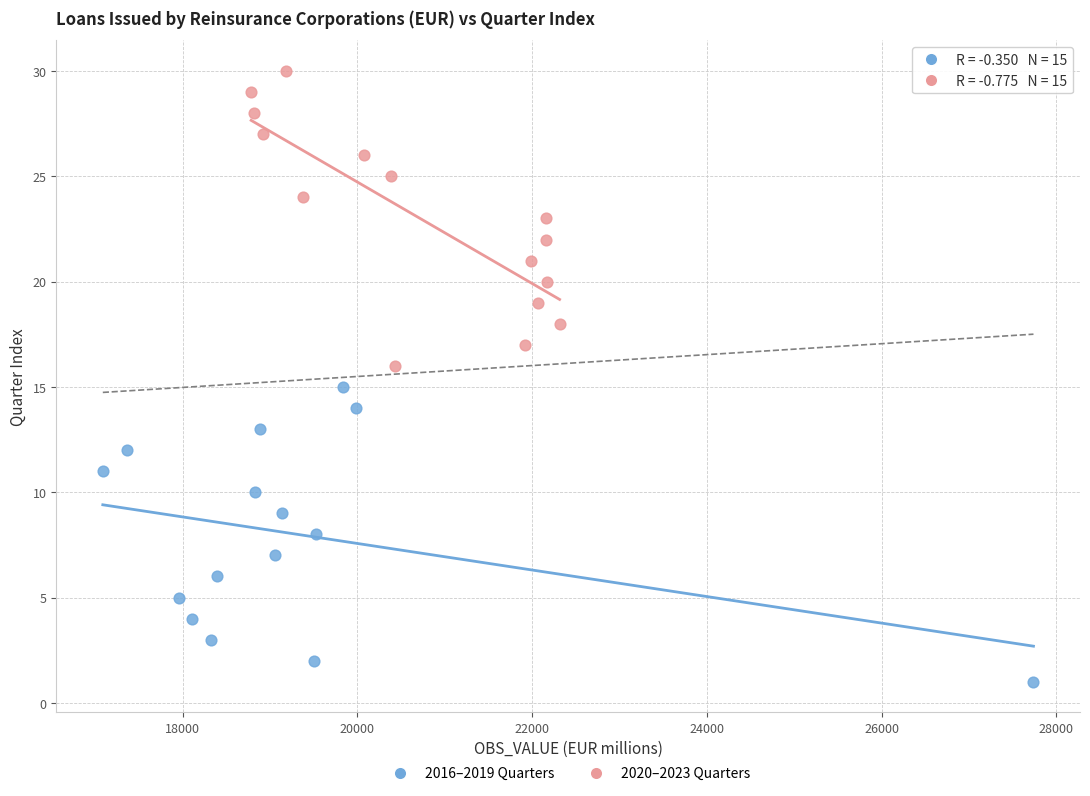

Which series reaches the minimum Y coordinate?

2016–2019 Quarters